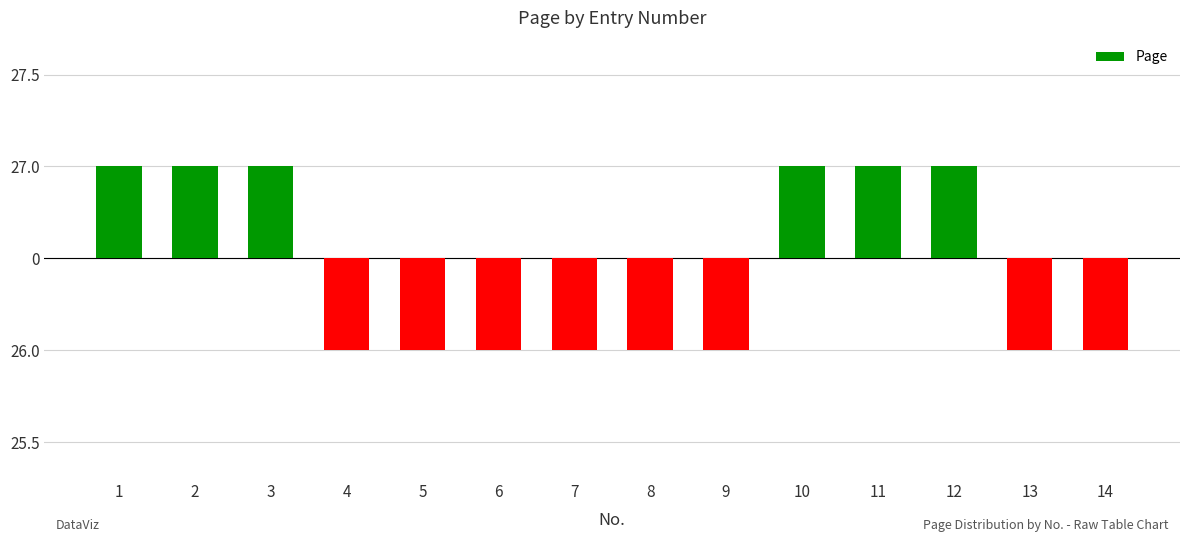

True or false: the data shows -0.5 at 9.

True